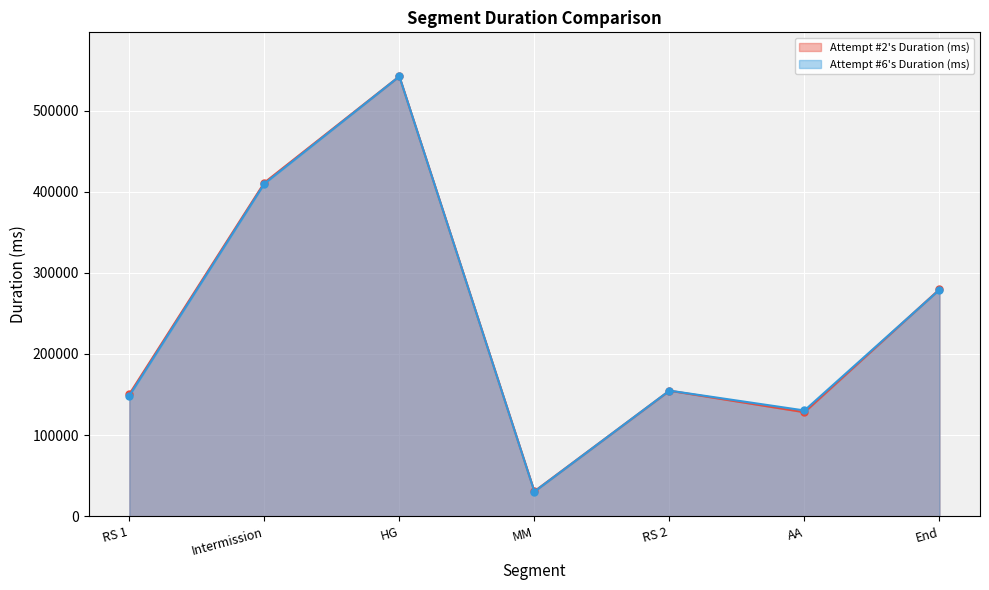

How many interior local peaks does the Attempt #2's Duration (ms) series have?

2